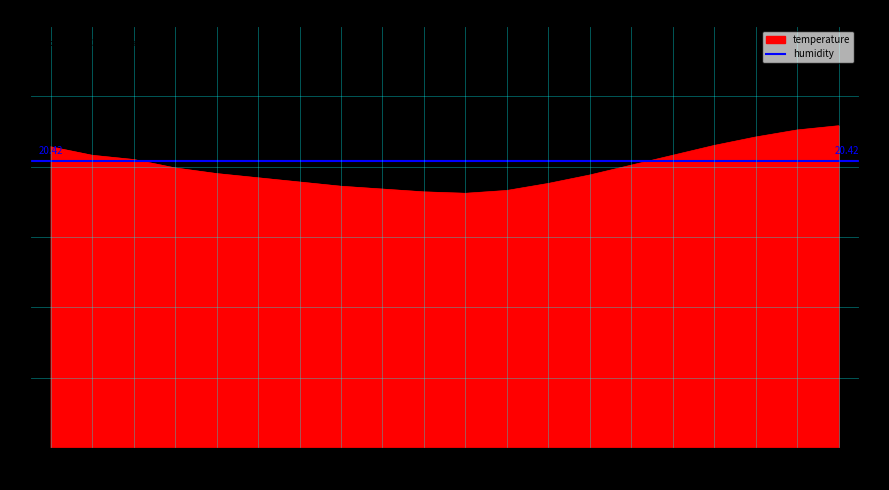

What is the value of the 9th point from the left?

18.4